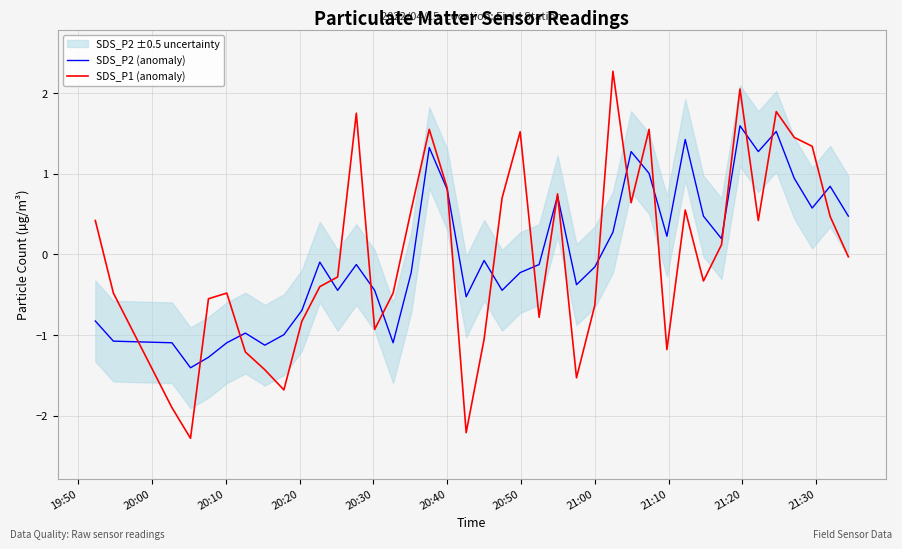

What is the highest value of the SDS_P1 (anomaly) series?

2.3